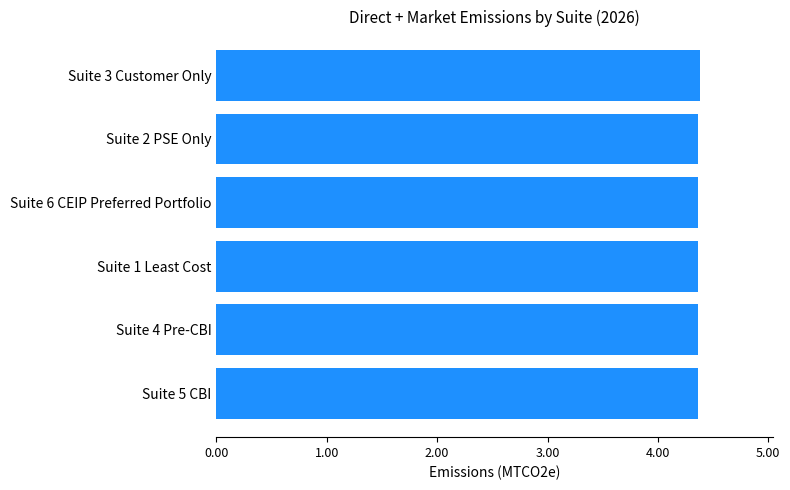

What is the minimum value shown in the chart?

4.4